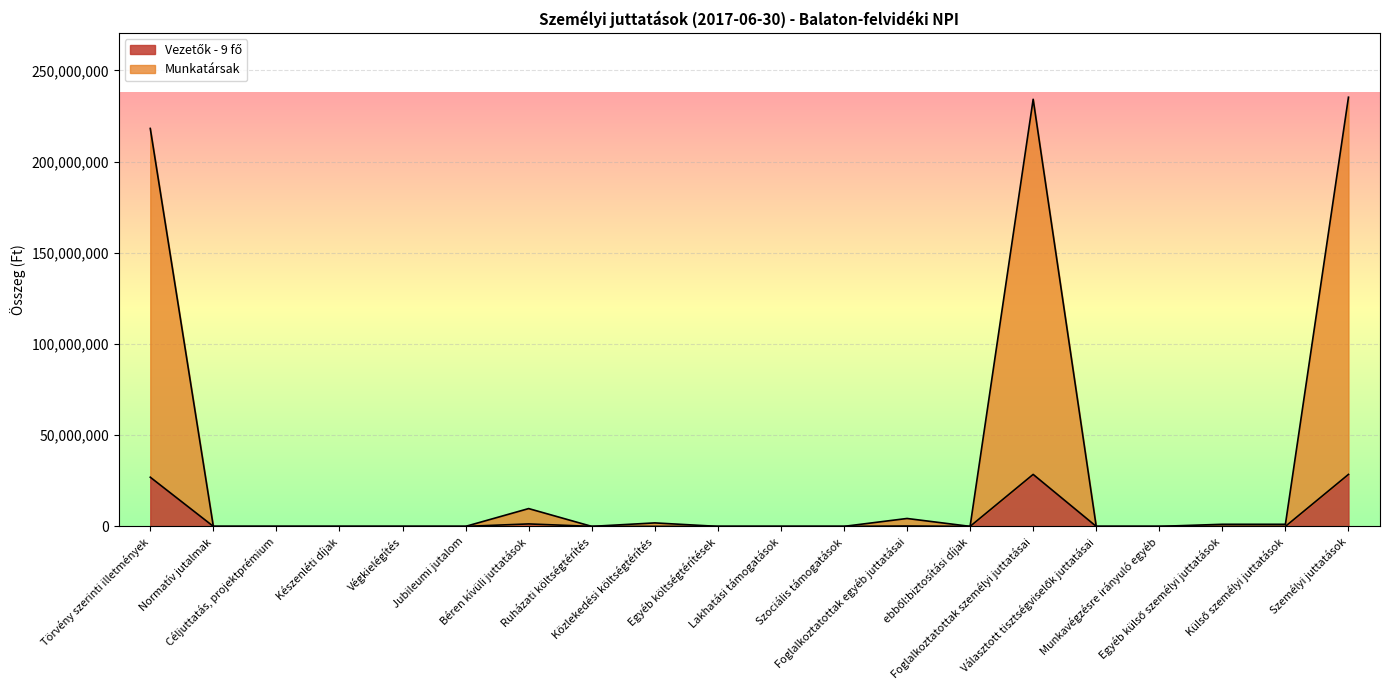

True or false: Munkatársak and Vezetők - 9 fő intersect in this chart.

False